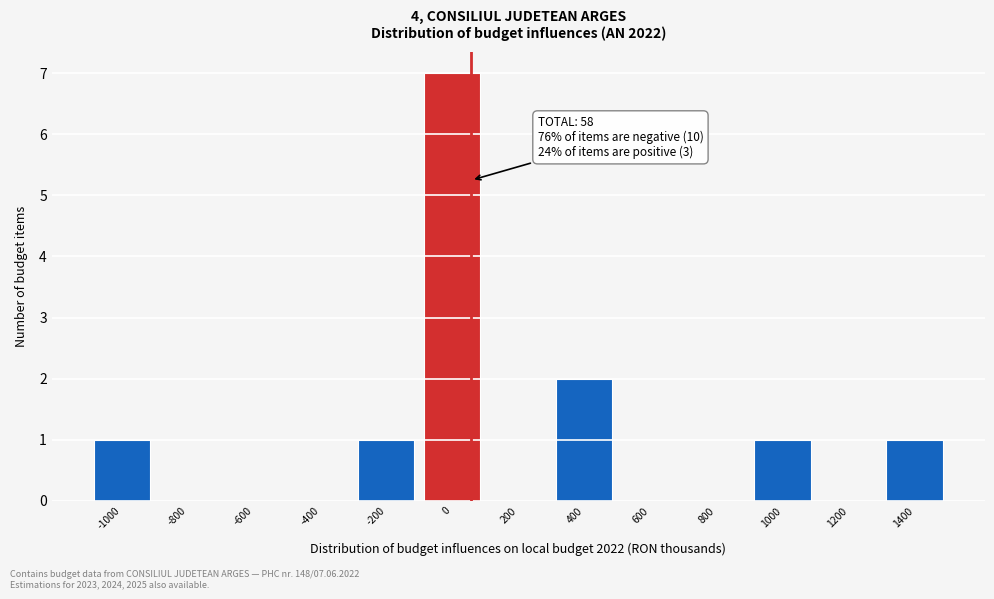

Which range on the x-axis has the tallest bar?

-100 to 100